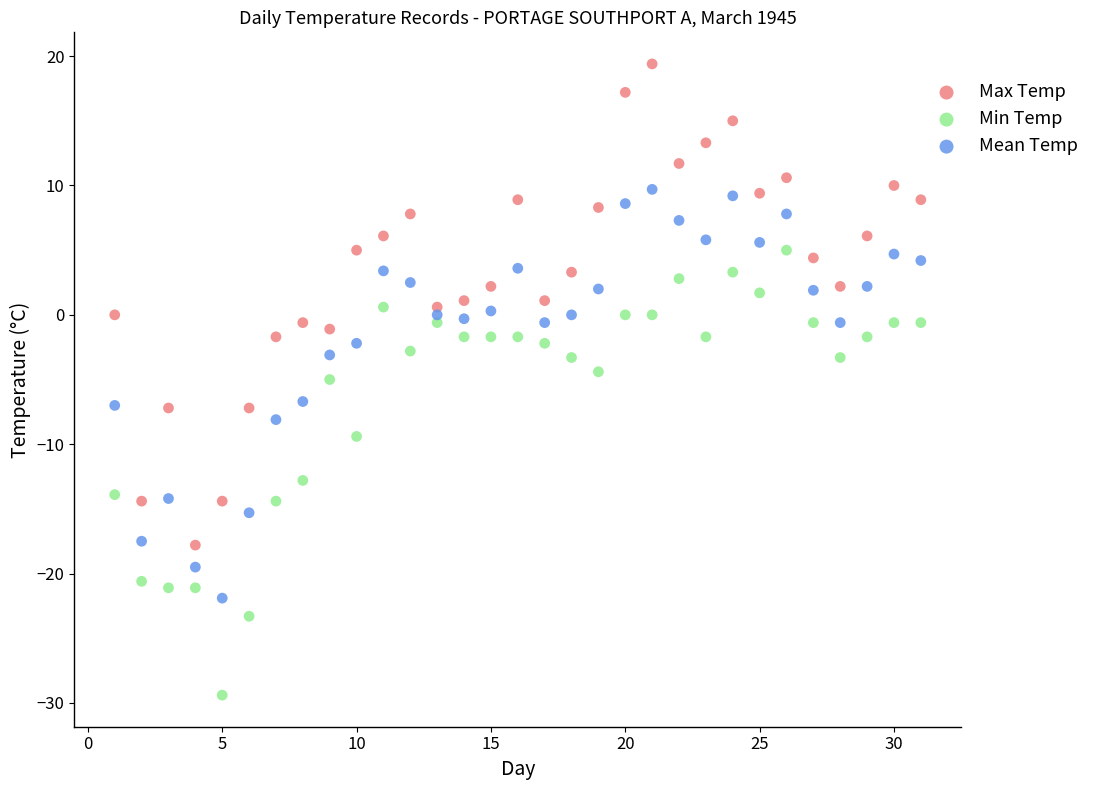

What is the X range (max minus min) for the scatter plot?

30.0